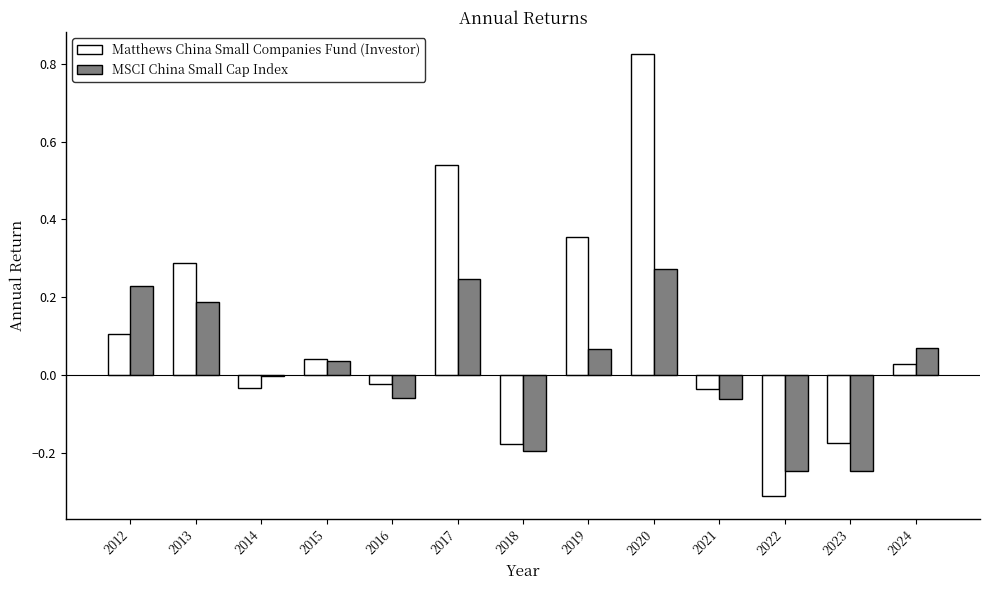

Is the value of MSCI China Small Cap Index at 2016 greater than the value of Matthews China Small Companies Fund (Investor) at 2022?

Yes